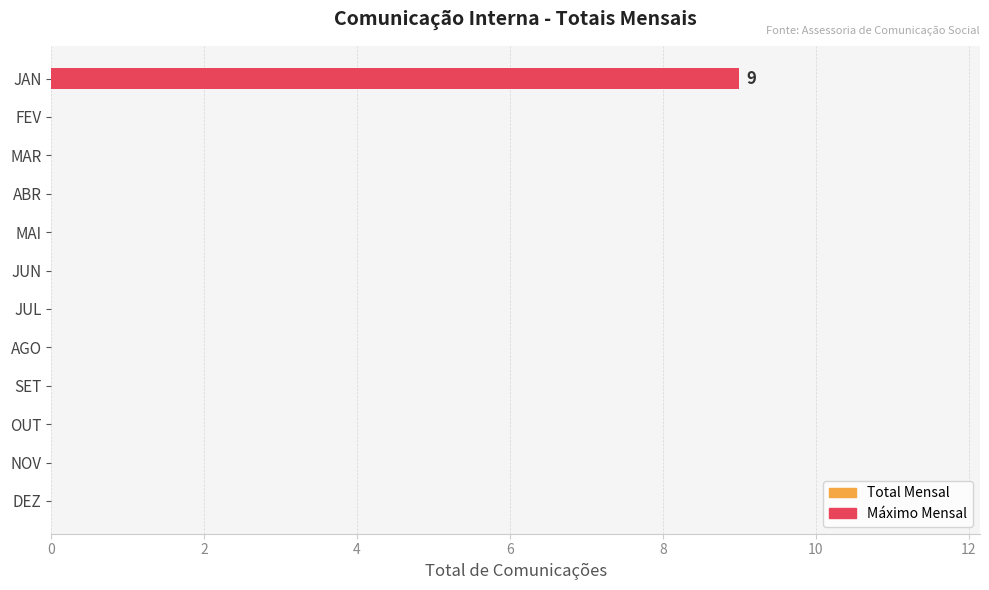

What is the sum of the values at JAN and SET?

9